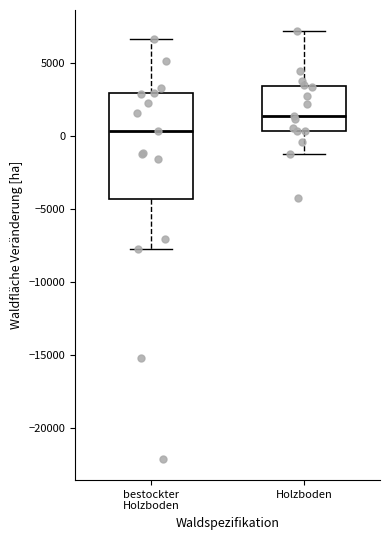

Reading left to right, transcribe this box plot: for each box, give where its median line is, the range the box spans, and where its two whiskers end, as read against the y-axis. The values are not printed on the chart, so give them approximately, as read against the axis.

bestockter Holzboden: median 500, box -4500 to 3000, whiskers -7500 to 6500
Holzboden: median 1500, box 500 to 3500, whiskers -1000 to 7000